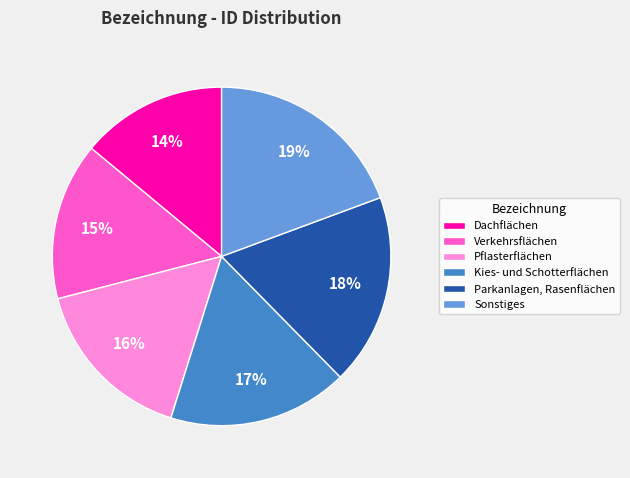

Is Parkanlagen, Rasenflächen the majority of the pie?

No